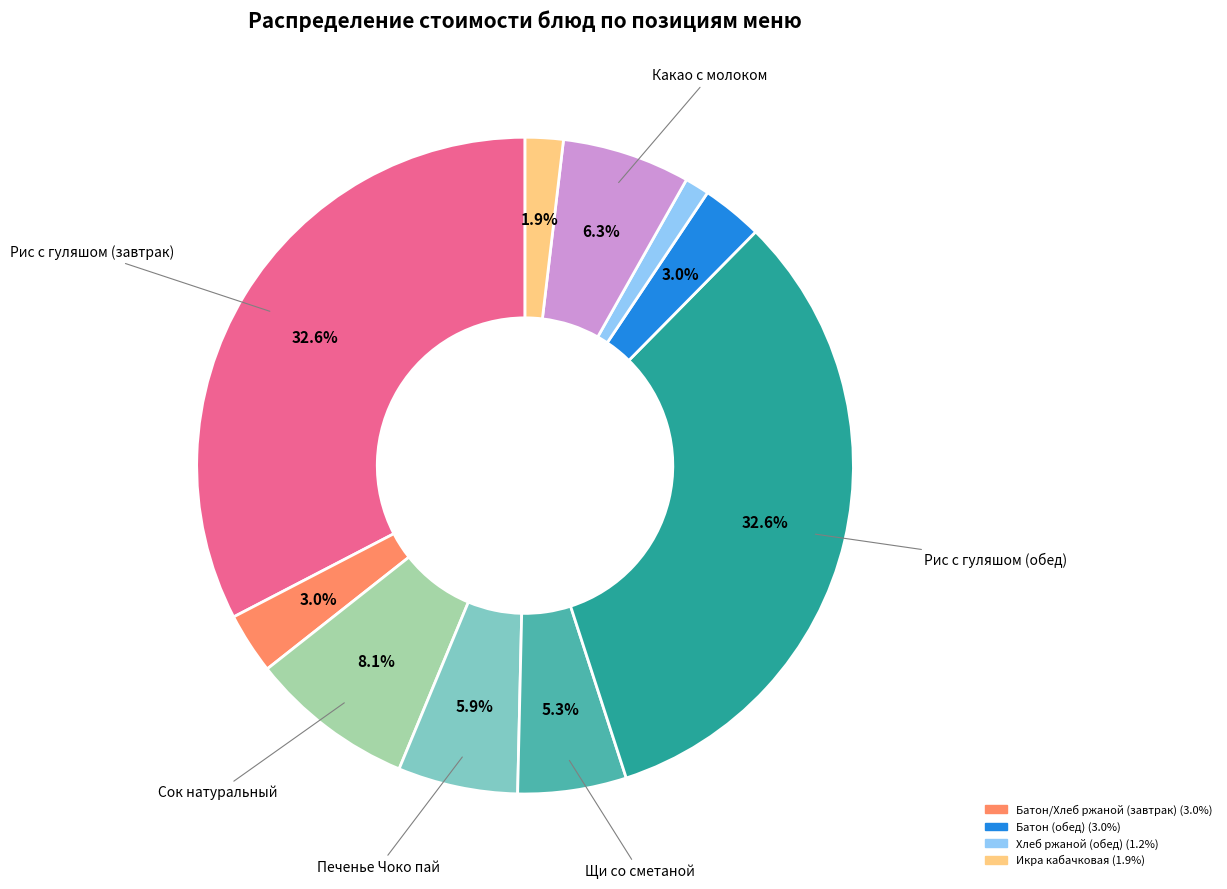

Is there any slice that represents more than half of the pie?

No